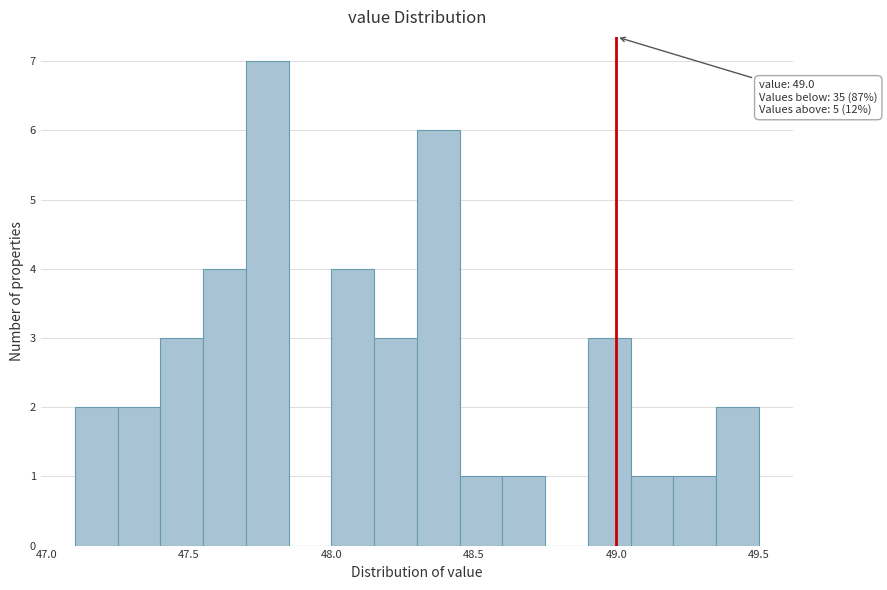

Read against the x-axis, roughly where is the centre of the tallest bar?

47.80